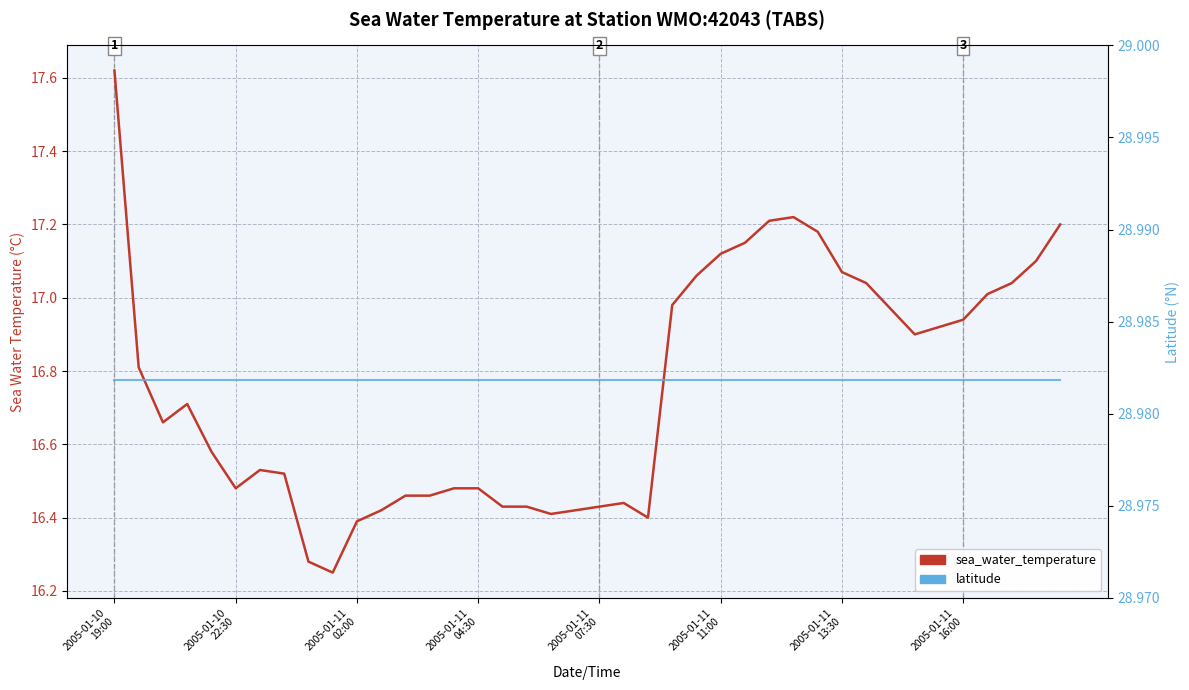

What is the sum of the latitude values at 36 and 22?

58.0